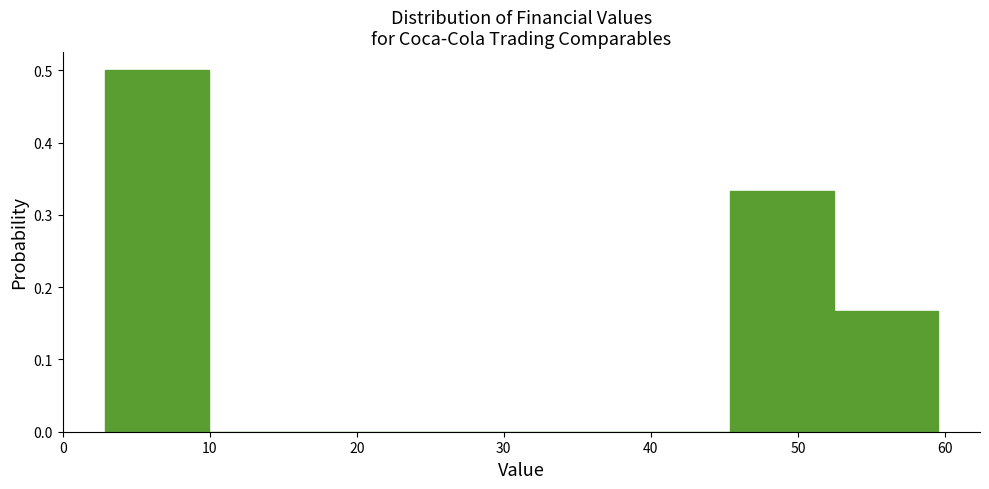

Reading left to right, transcribe this chart: for each bar, give the range it covers on the x-axis and its height. Neither the bar edges nor the heights are printed on the chart, so give them approximately, as read against the axes.

3 to 10: 0.50
10 to 17: 0
17 to 24: 0
24 to 31: 0
31 to 38: 0
38 to 45: 0
45 to 52: 0.33
52 to 60: 0.17